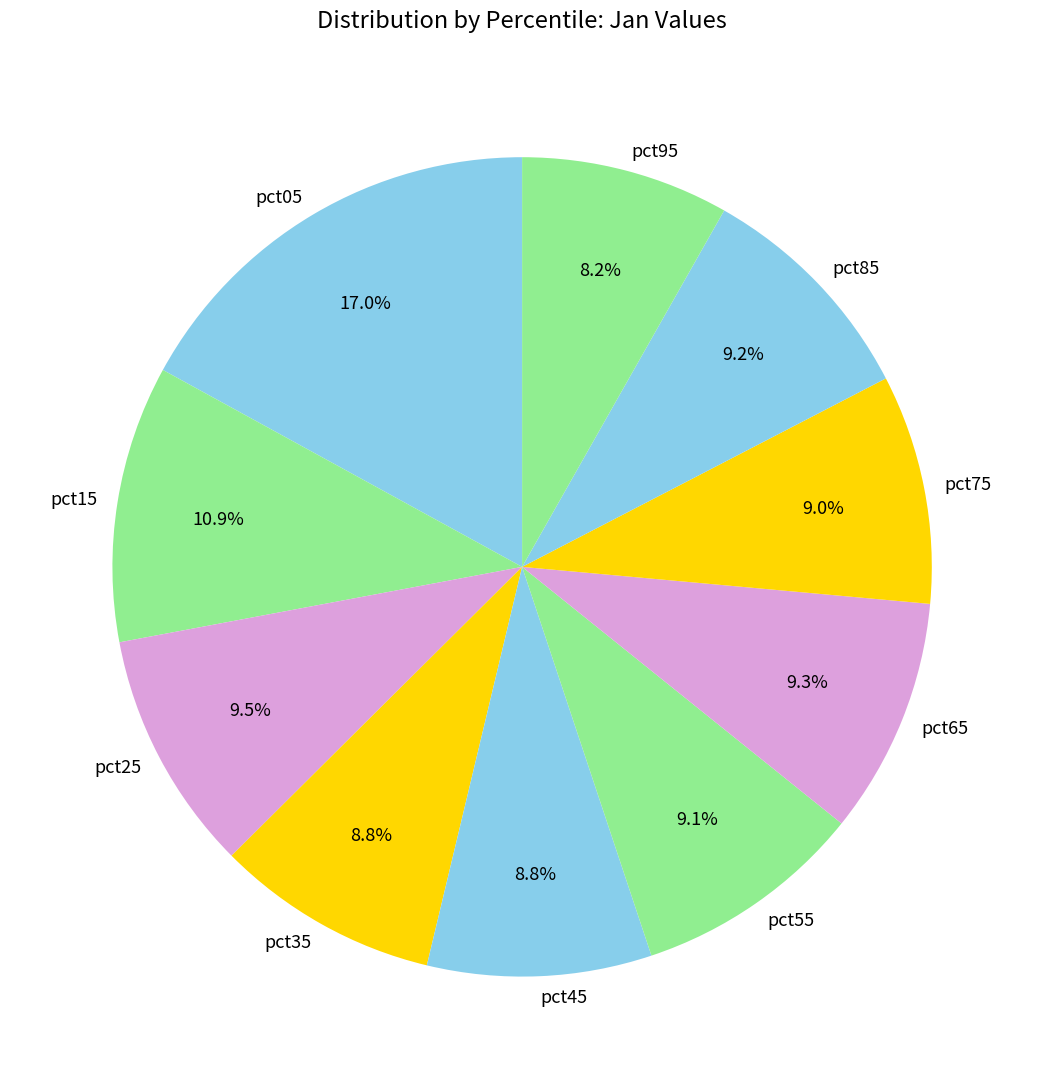

Which category has the smallest portion of the pie?

pct95